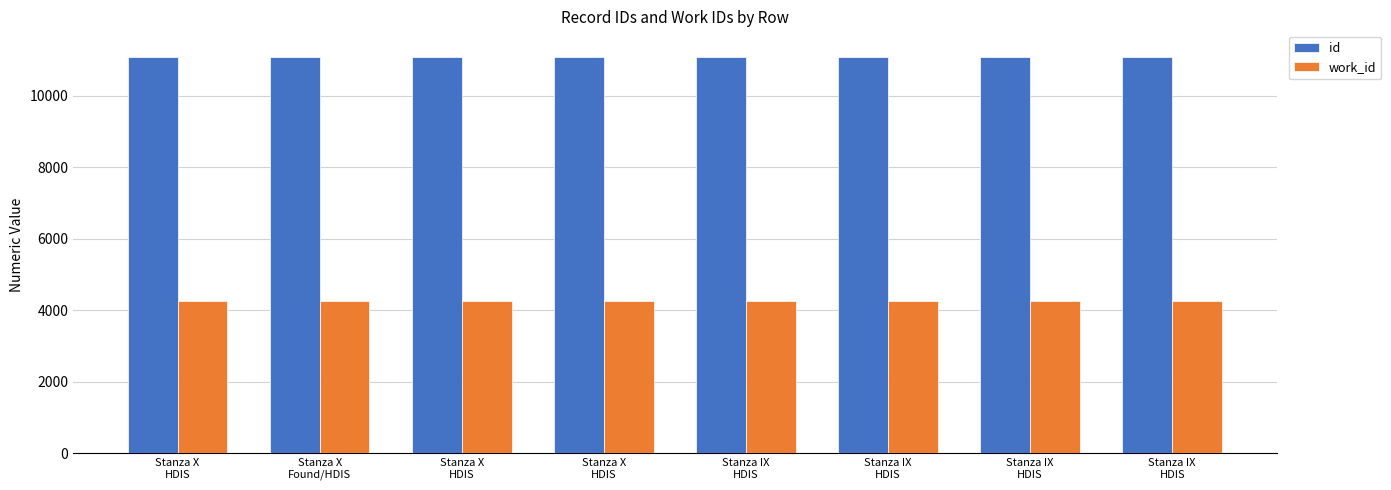

How many distinct data groups are displayed?

2